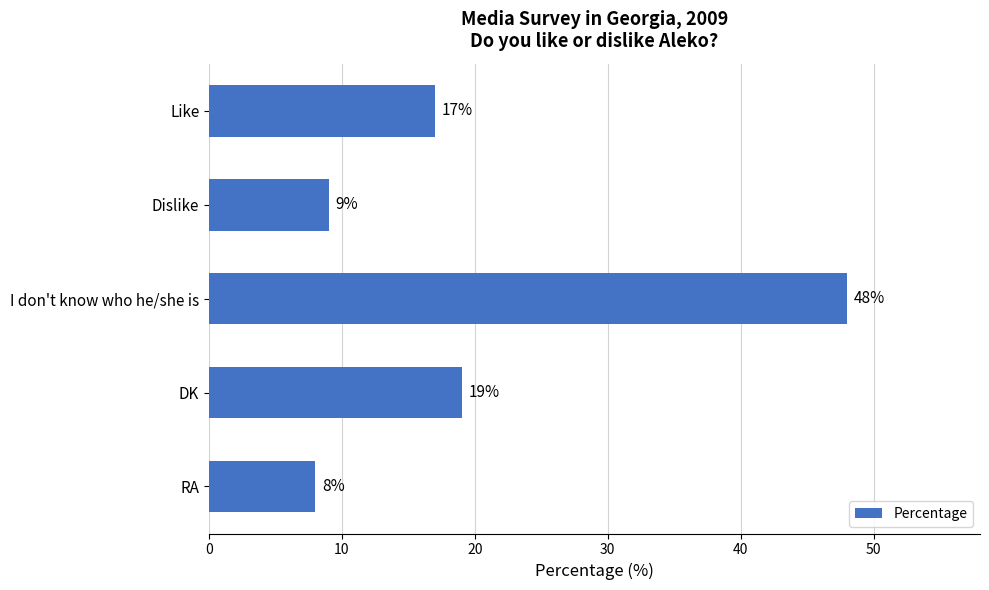

At which category does the chart reach its minimum across all series?

RA